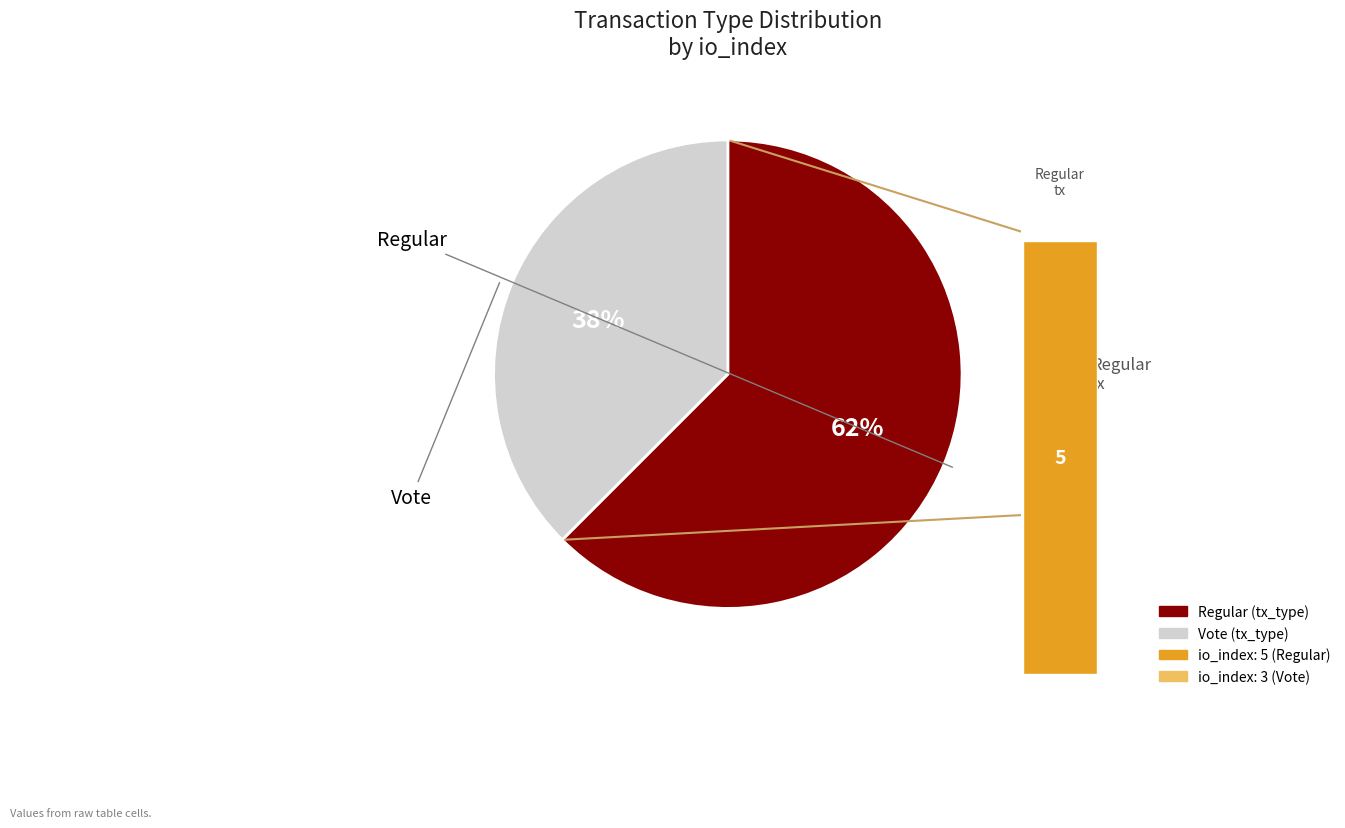

The Regular slice represents 75% of the pie. True or false?

False